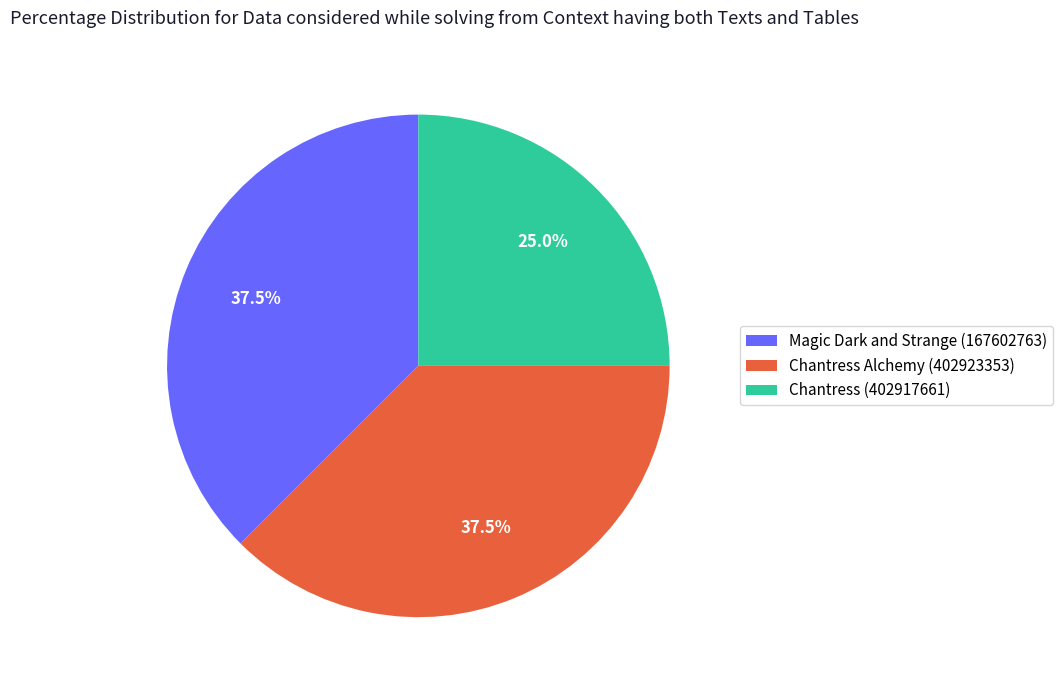

How much of the chart is everything except Chantress Alchemy (402923353)?

62.5%